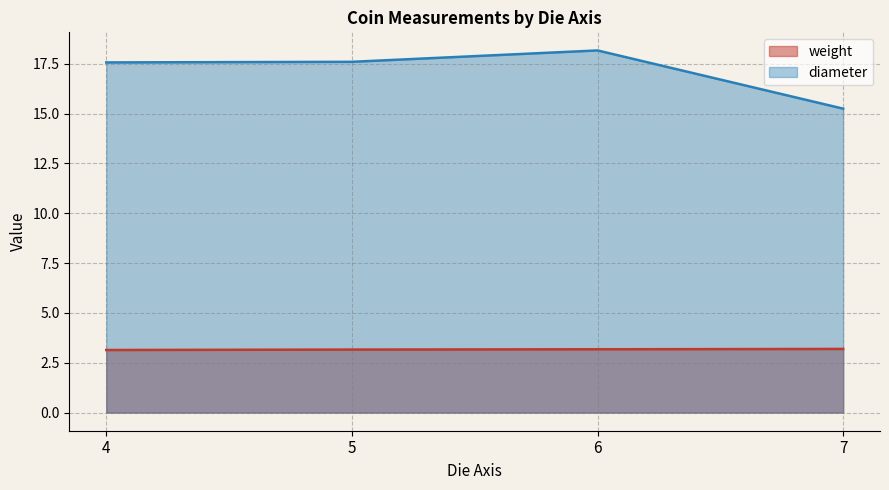

Which series has the widest spread of values?

diameter